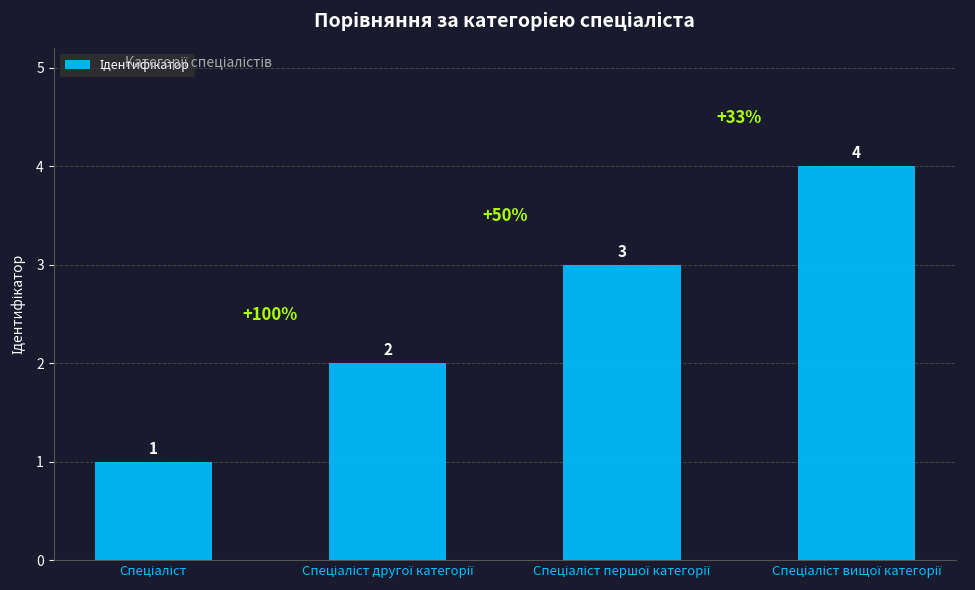

Count the values in the range 2 to 4.

3